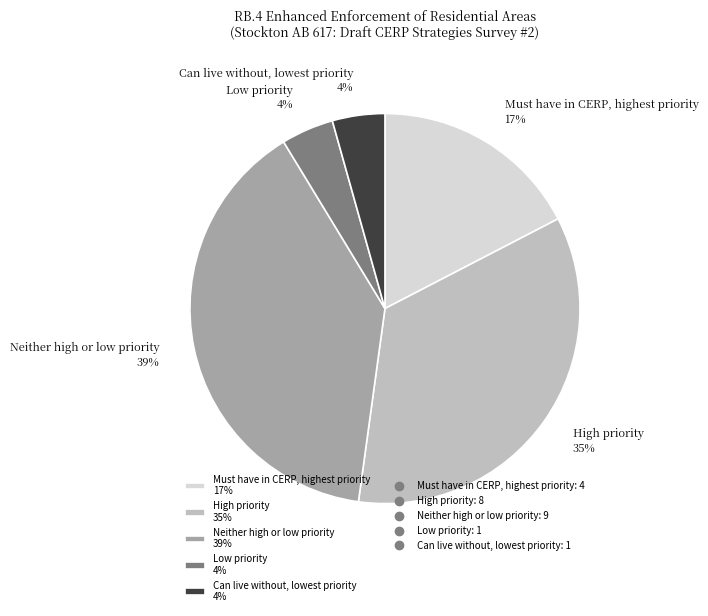

Is there a majority slice in this chart?

No